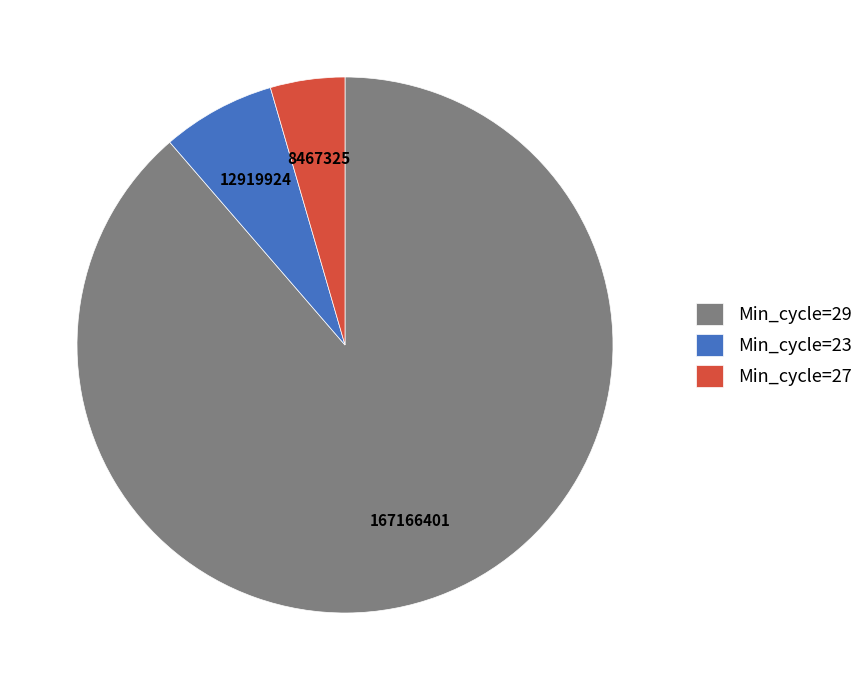

Which slice is the largest?

Min_cycle=29